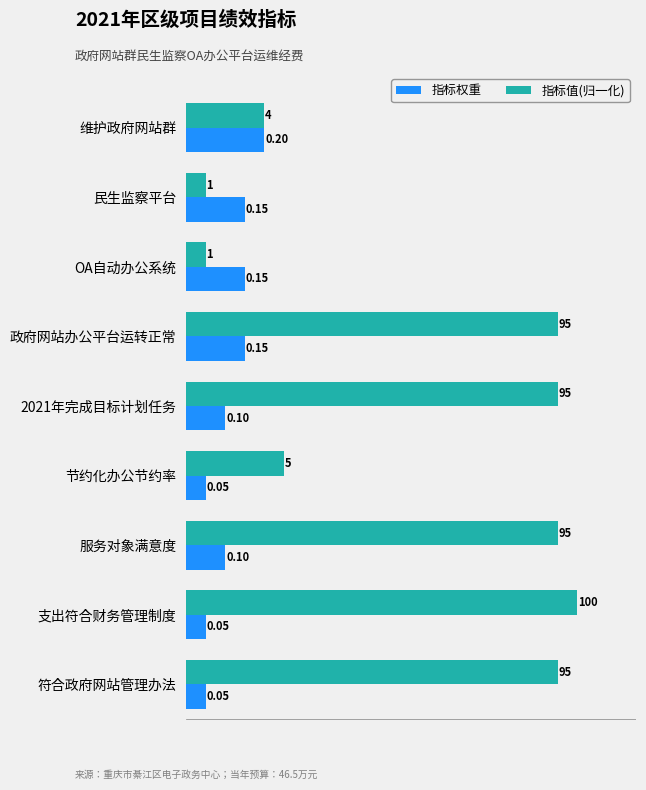

Between 政府网站办公平台运转正常 and 支出符合财务管理制度, which series saw the biggest shift?

指标权重